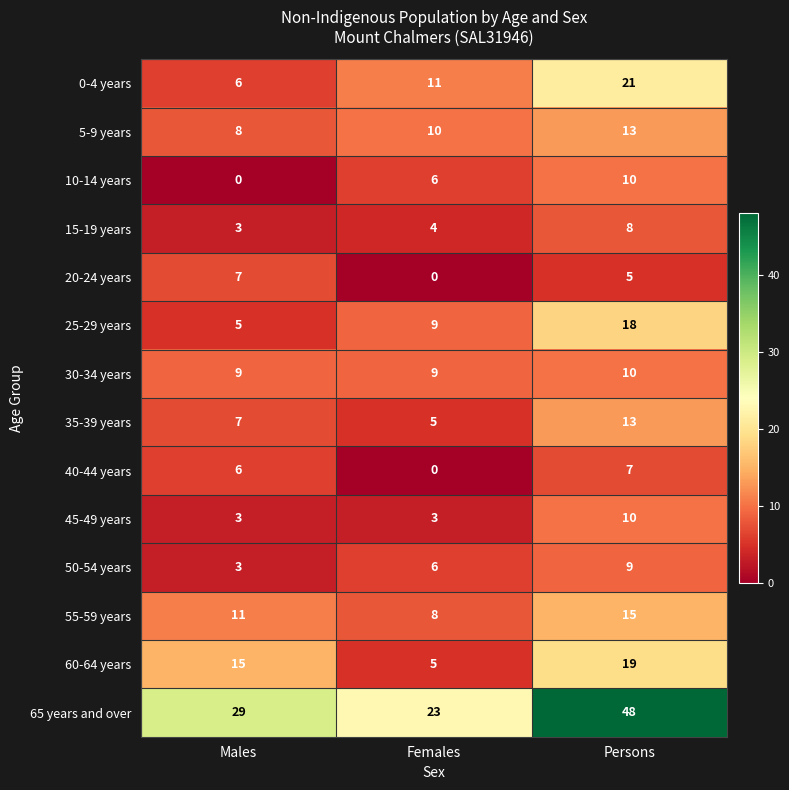

Is it true that 0-4 years equals 19 at Females?

False